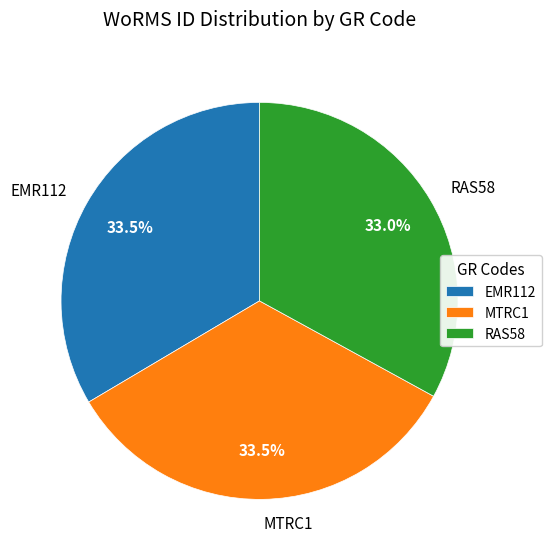

Which slice is the smallest?

RAS58